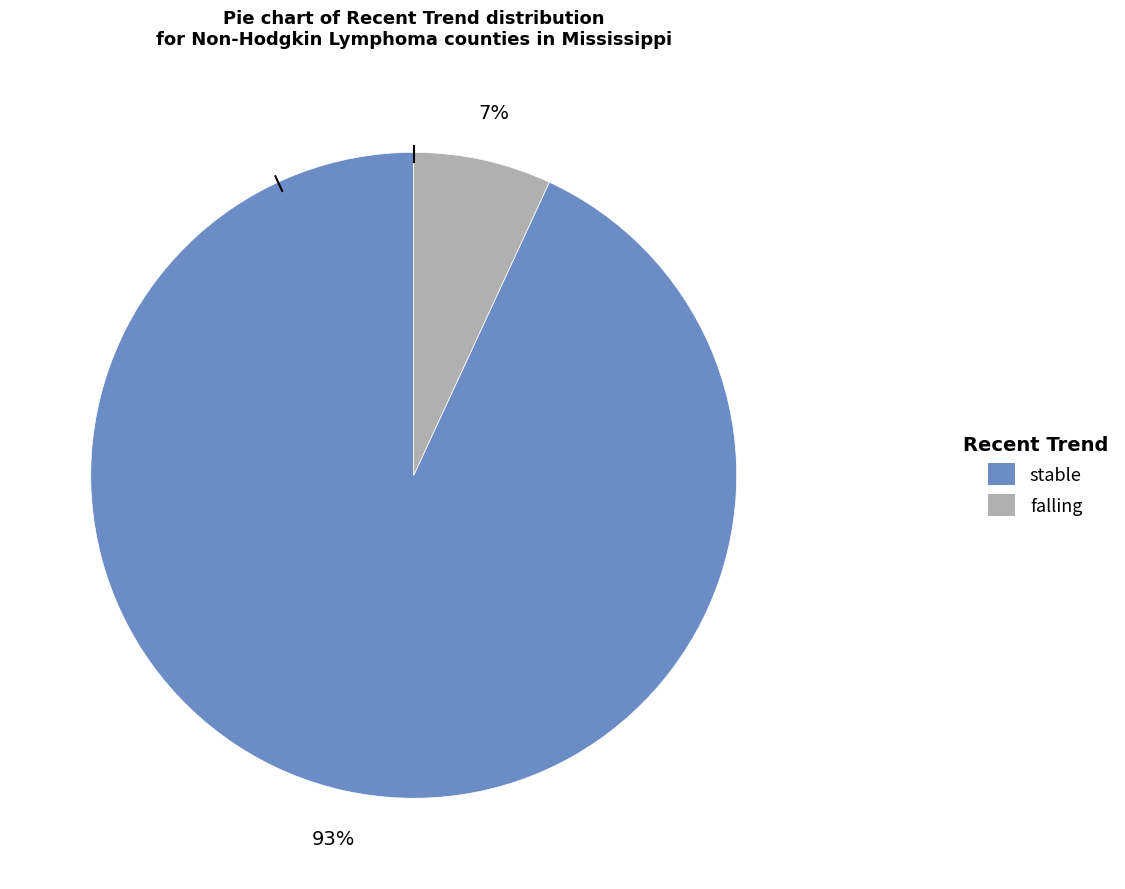

To the nearest percent, what is the difference between the largest and smallest slice percentages?

86%